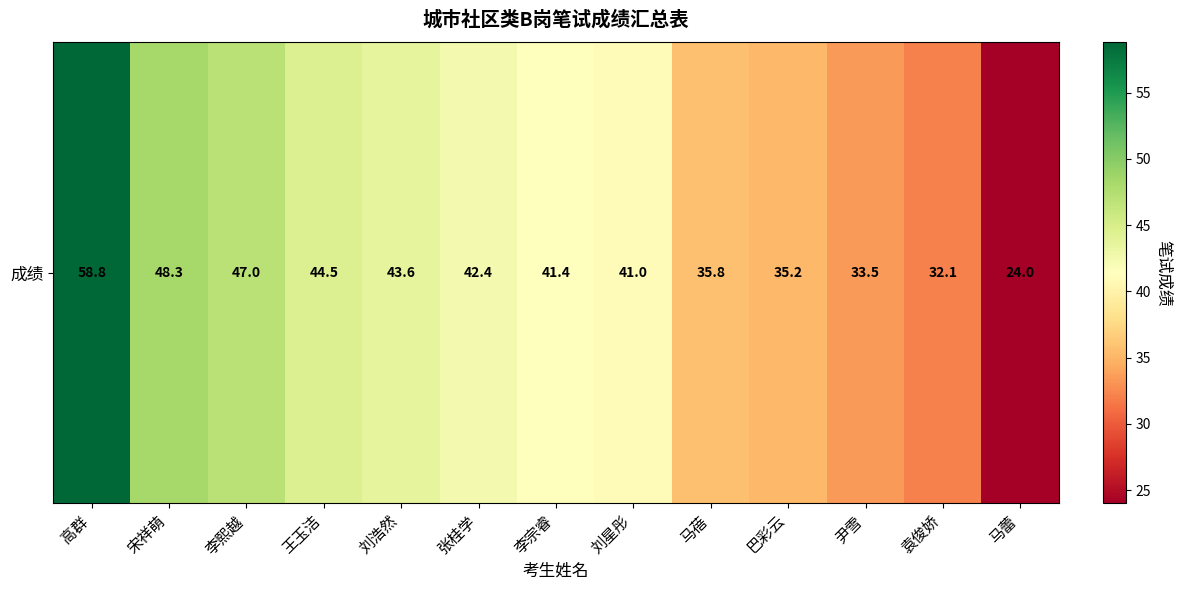

Reading left to right, extract all data points from this chart.

58.8	48.3	47.0	44.5	43.6	42.4	41.4	41.0	35.8	35.2	33.5	32.1	24.0